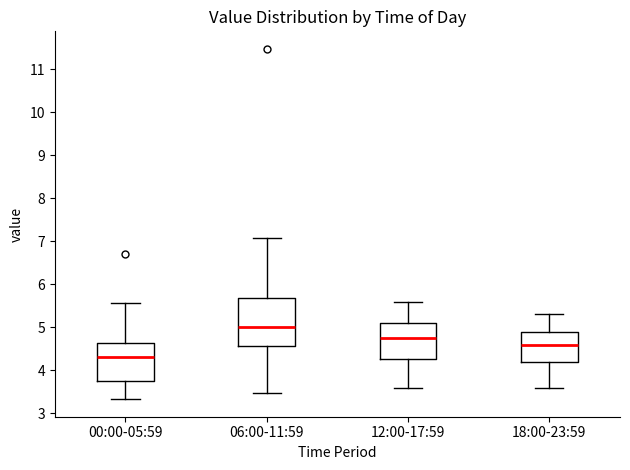

Reading left to right, transcribe this box plot: for each box, give where its median line is, the range the box spans, and where its two whiskers end, as read against the y-axis. The values are not printed on the chart, so give them approximately, as read against the axis.

00:00-05:59: median 4.3, box 3.8 to 4.6, whiskers 3.3 to 5.6
06:00-11:59: median 5.0, box 4.6 to 5.7, whiskers 3.5 to 7.1
12:00-17:59: median 4.8, box 4.3 to 5.1, whiskers 3.6 to 5.6
18:00-23:59: median 4.6, box 4.2 to 4.9, whiskers 3.6 to 5.3